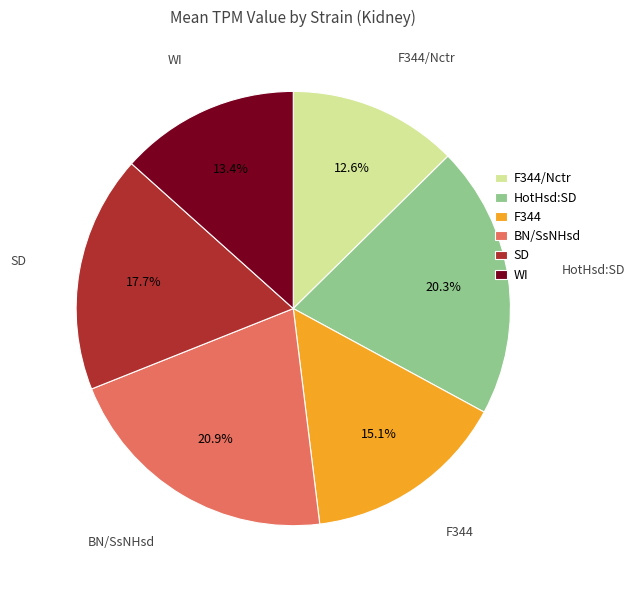

How much of the chart is everything except HotHsd:SD?

79.7%